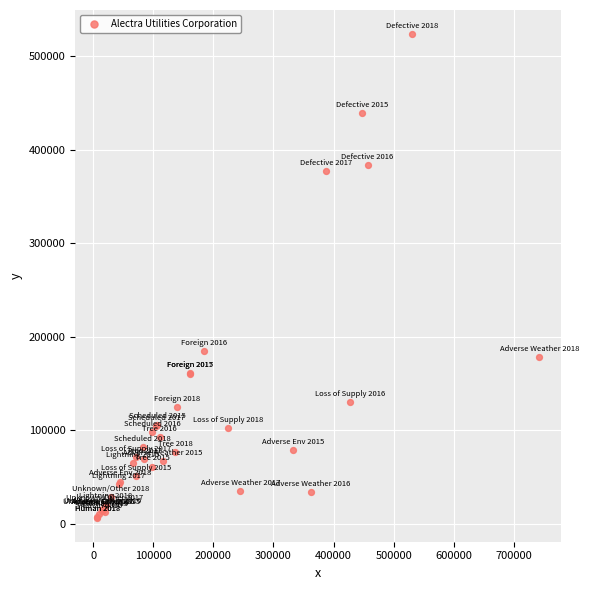

What Y value in the scatter plot is closest to 265337?

184651.5